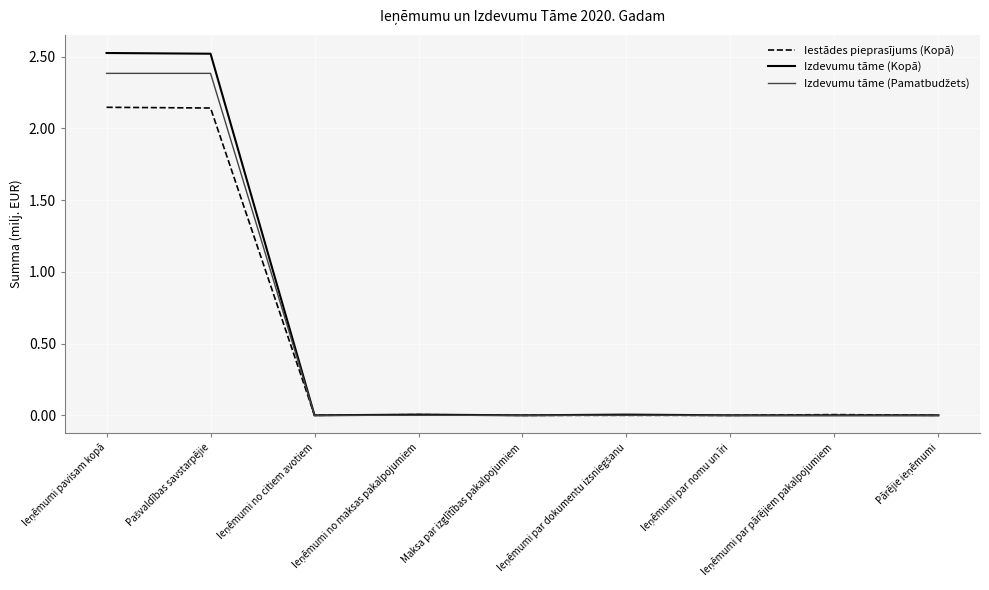

What is the maximum value shown in the chart?

2.5